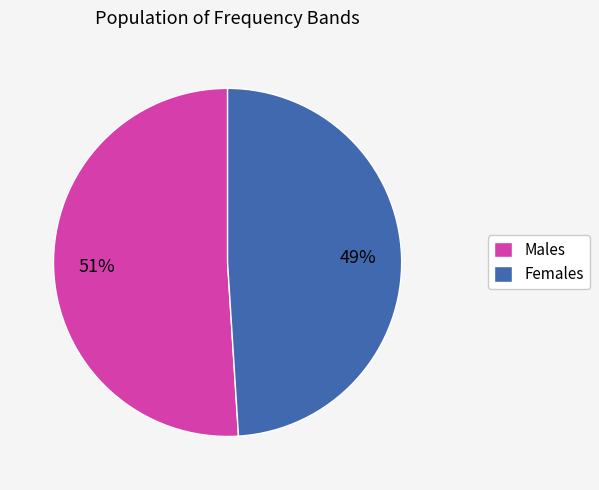

What is the ratio of the value at Females to the value at Males?

1.0